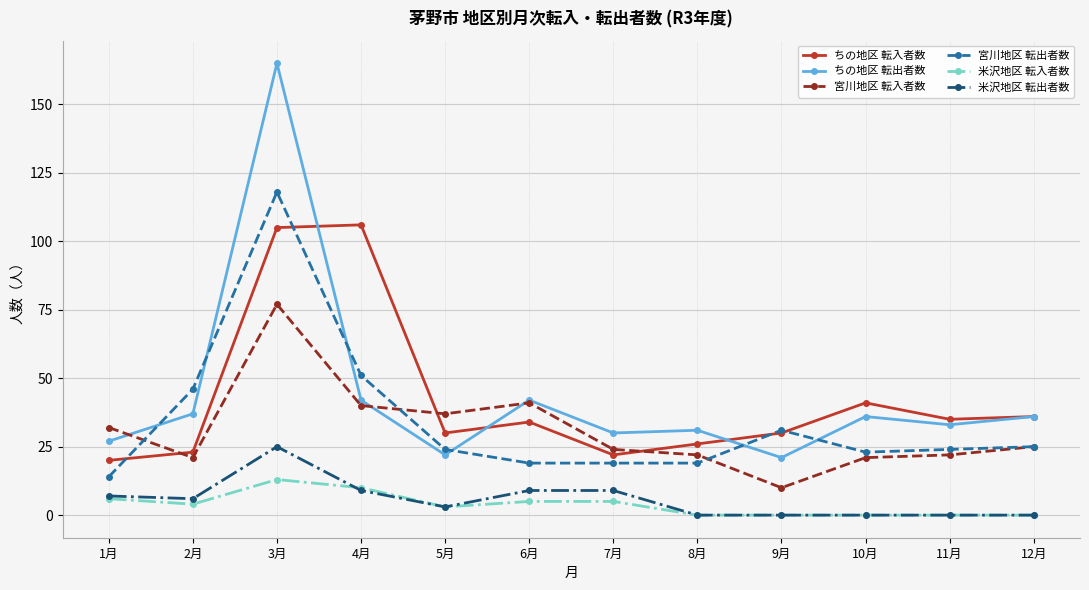

At which label does 米沢地区 転入者数 first exceed 4?

1月